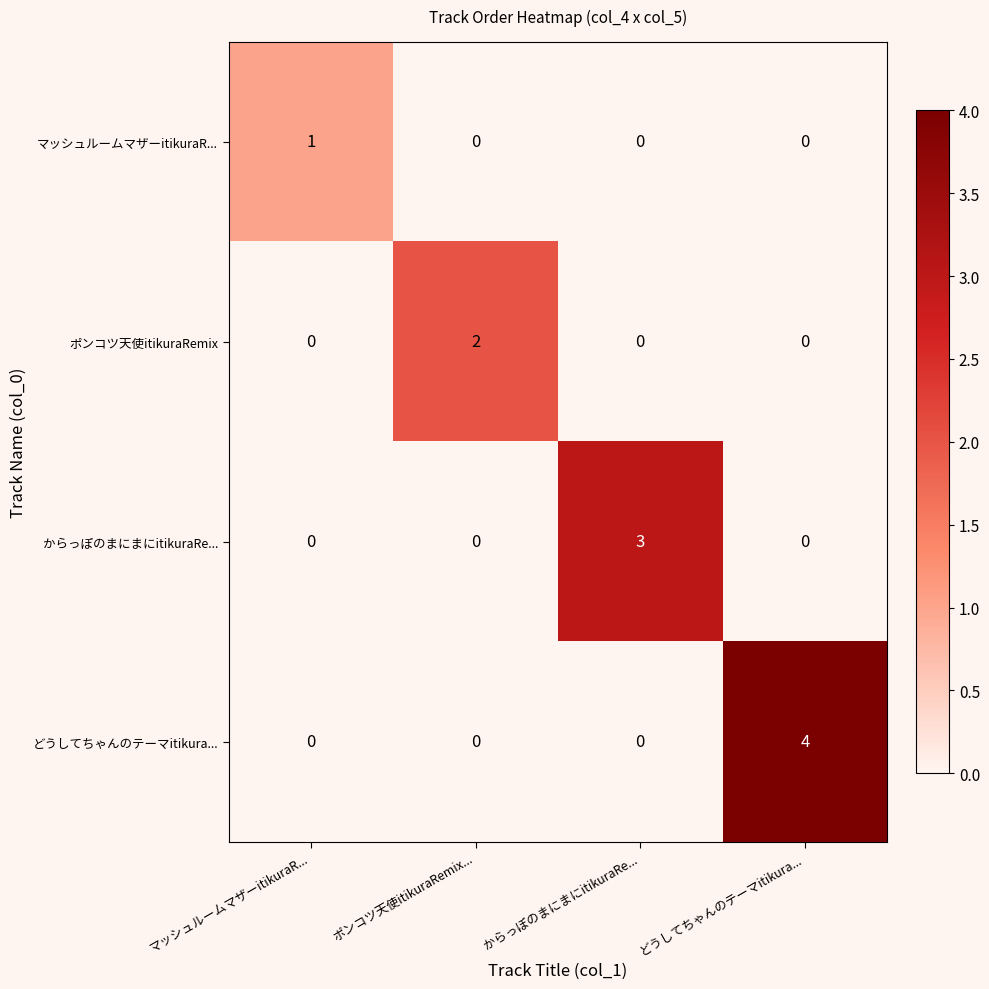

Count the number of categories in the chart.

4